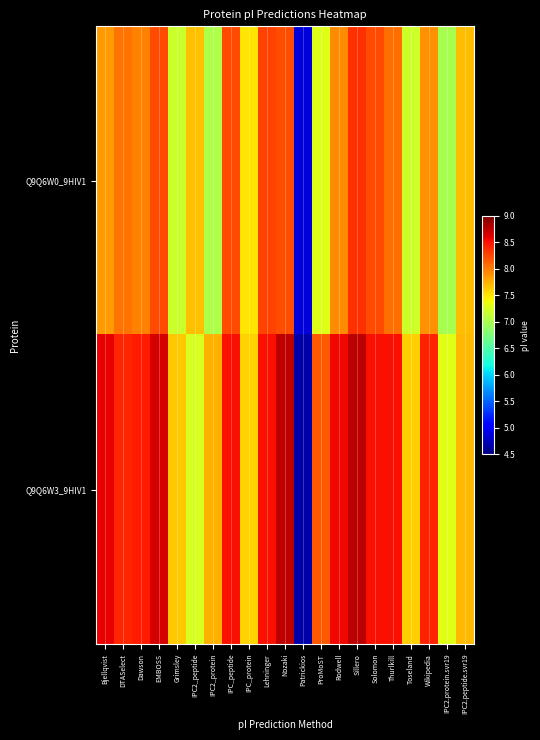

What is the total value across all series at Nozaki?

17.0